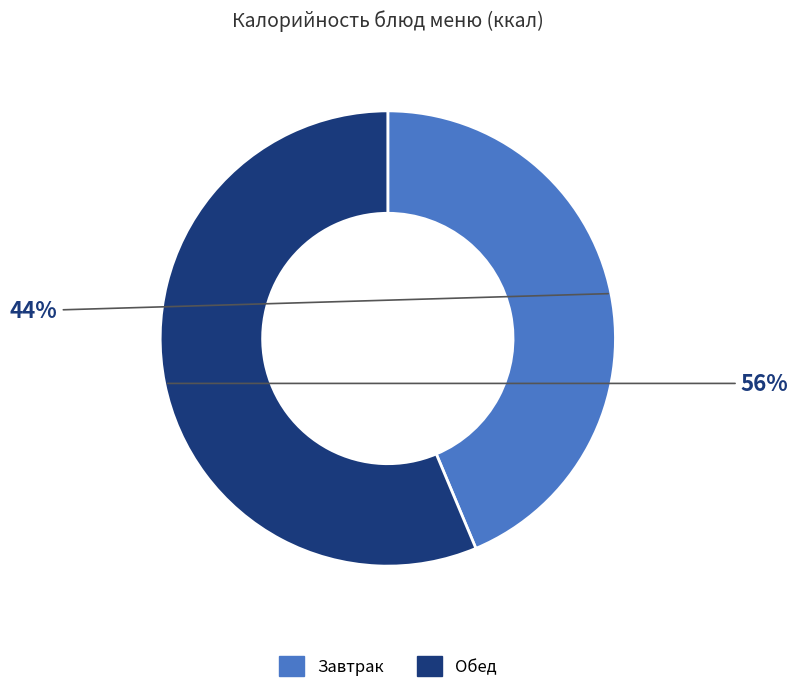

To the nearest percent, what is the average slice percentage?

50%